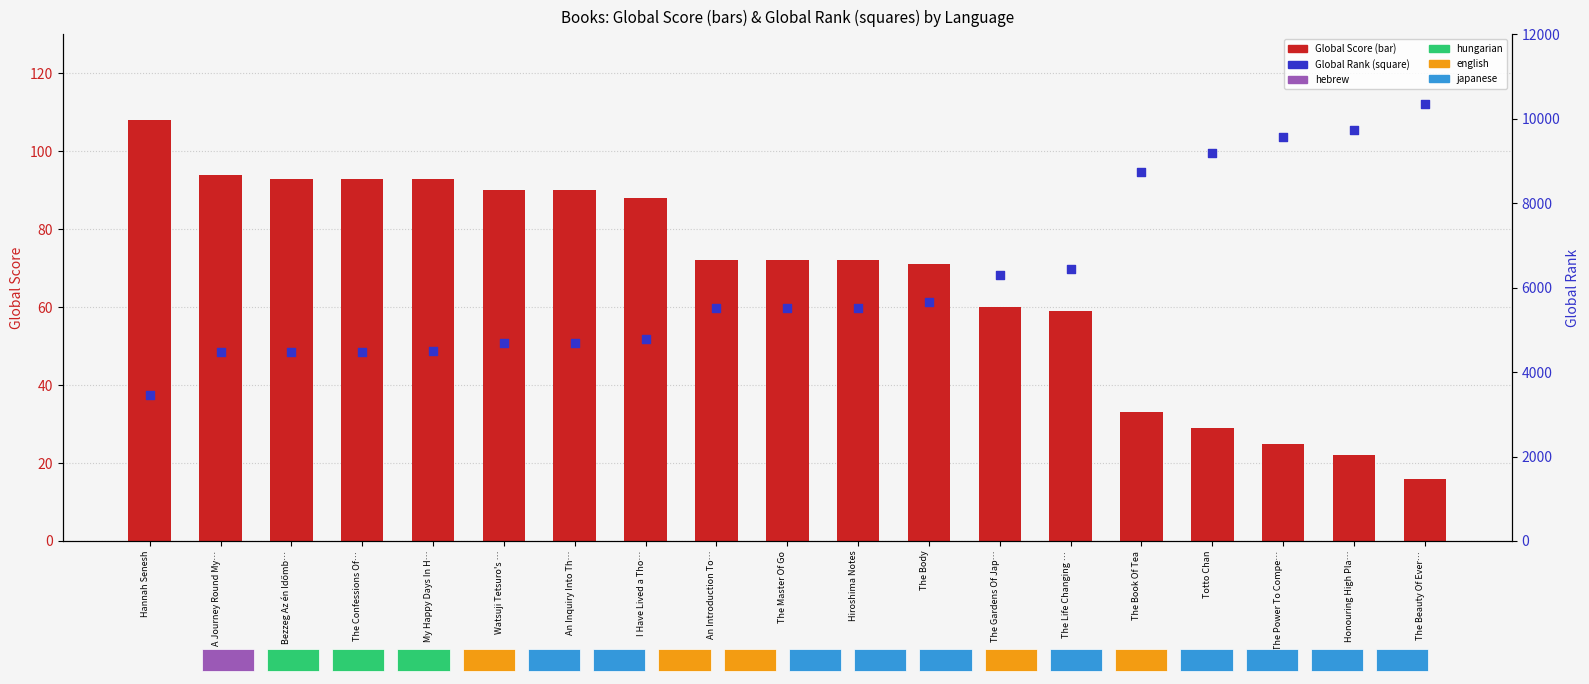

At how many categories does at least one series exceed 9279?

3